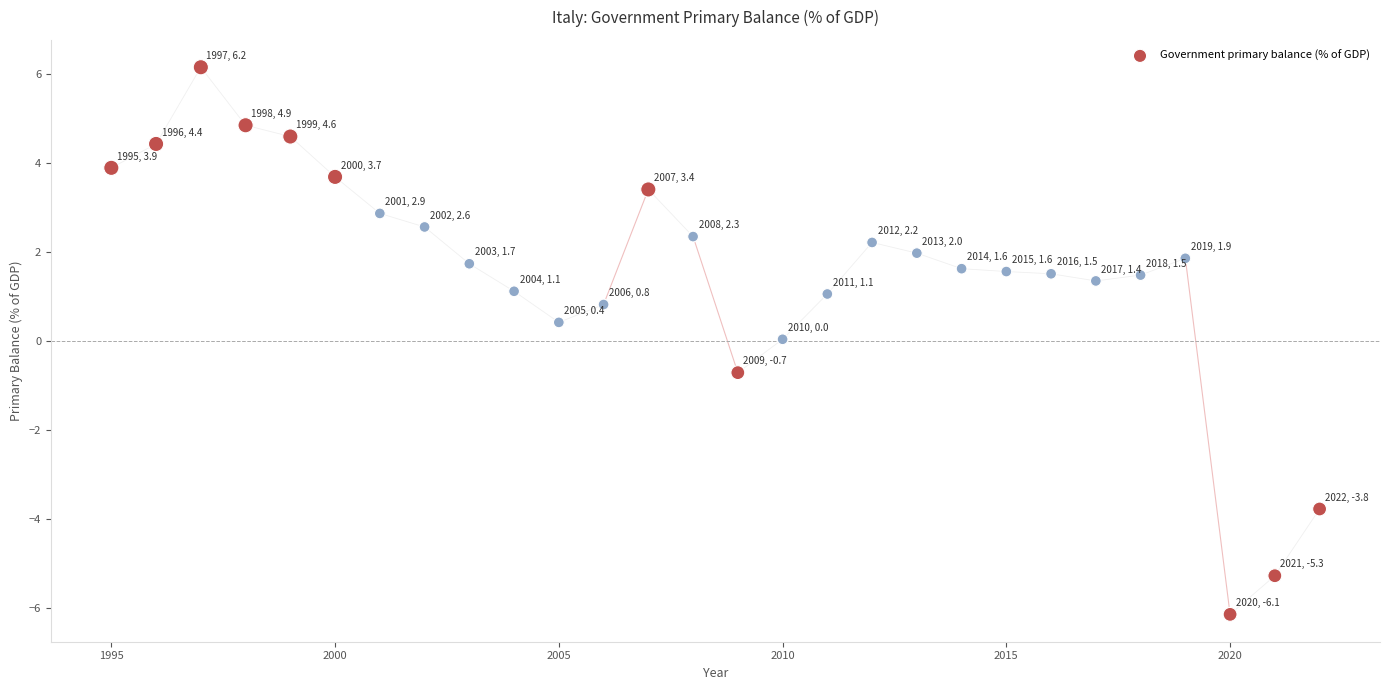

What is the range of X values (max minus min)?

27.0